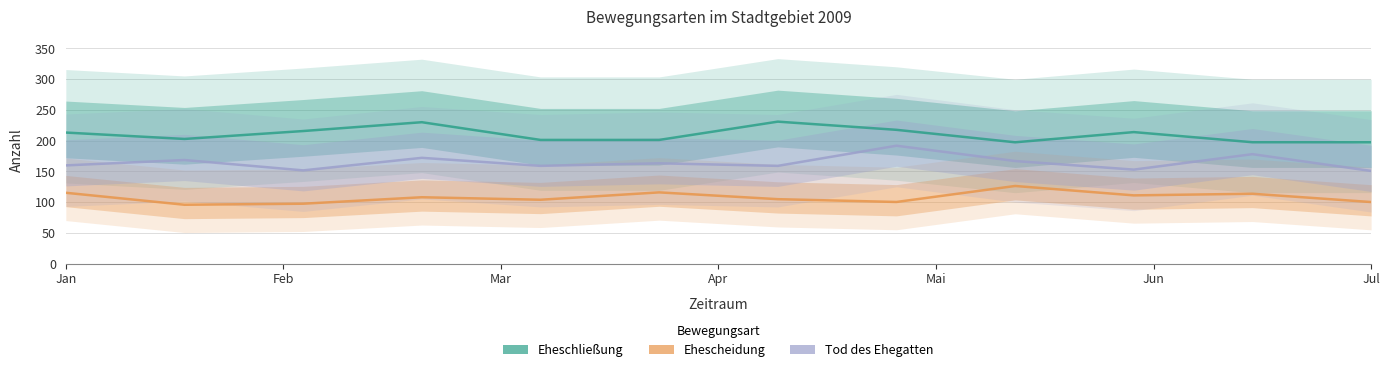

Between 7 and Jan, which is larger?

7